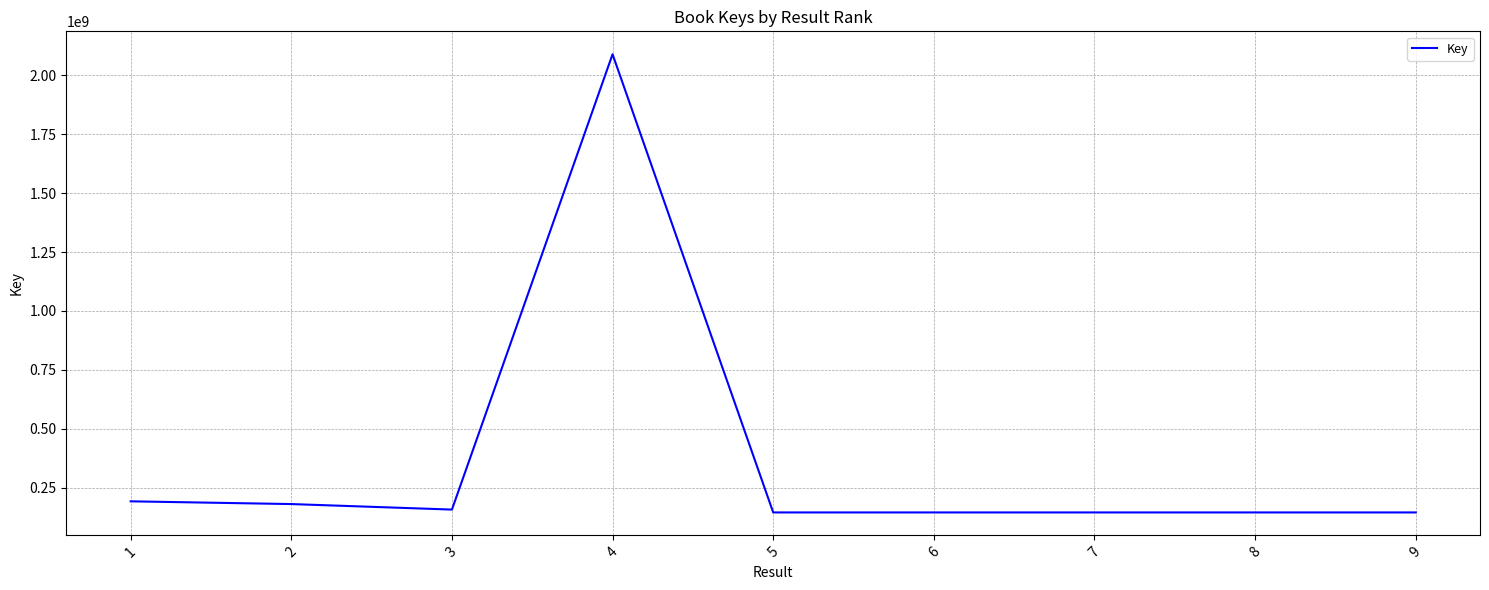

At which category does the data reach its first local valley?

3